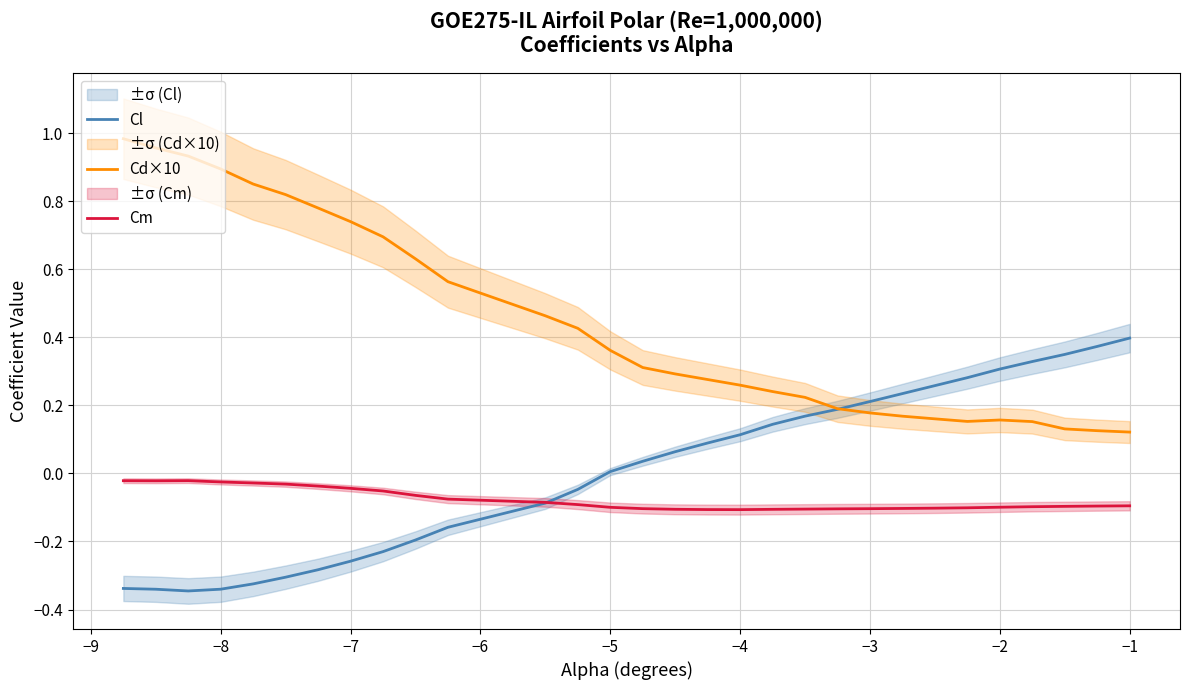

Does the chart display data point markers on the line(s)?

No